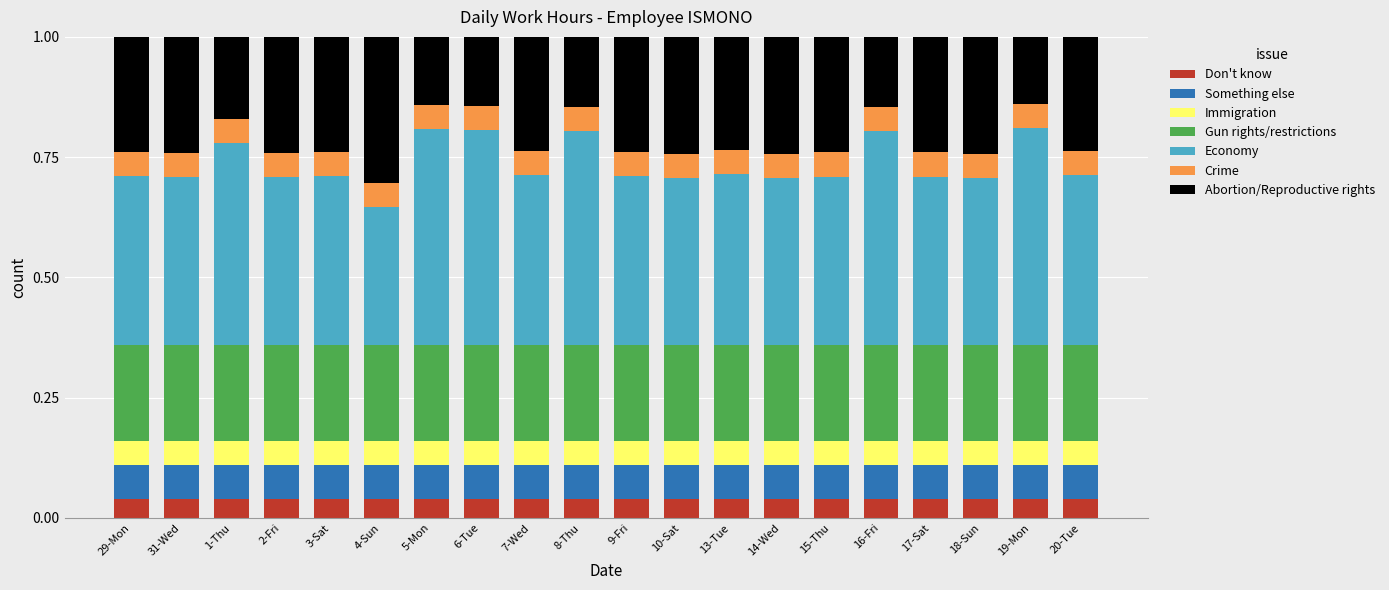

What is the total value across all series at 9-Fri?

1.0